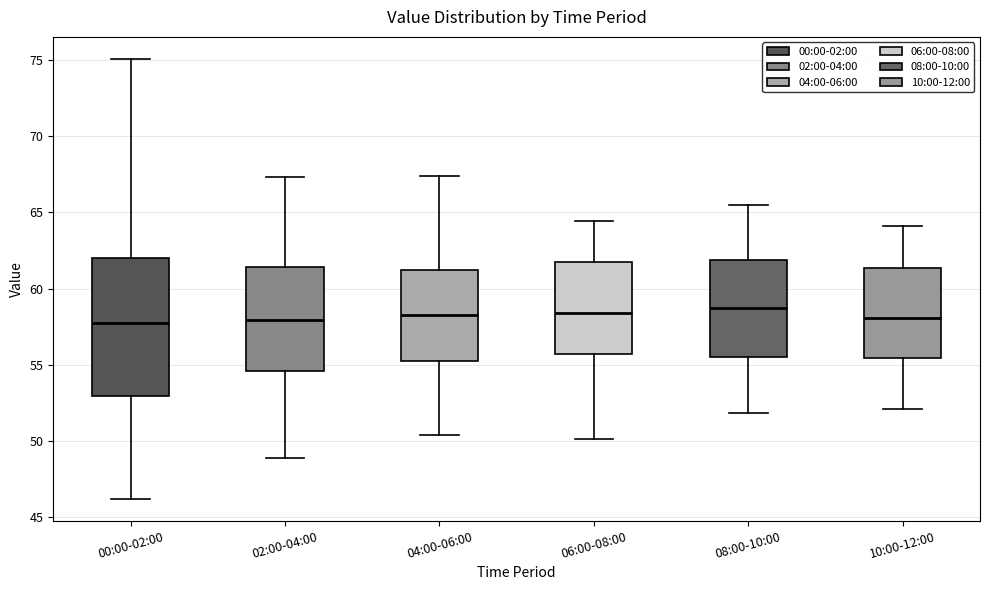

Reading left to right, transcribe this box plot: for each box, give where its median line is, the range the box spans, and where its two whiskers end, as read against the y-axis. The values are not printed on the chart, so give them approximately, as read against the axis.

00:00-02:00: median 57.5, box 53.0 to 62.0, whiskers 46.0 to 75.0
02:00-04:00: median 58.0, box 54.5 to 61.5, whiskers 49.0 to 67.5
04:00-06:00: median 58.5, box 55.5 to 61.0, whiskers 50.5 to 67.5
06:00-08:00: median 58.5, box 55.5 to 62.0, whiskers 50.0 to 64.5
08:00-10:00: median 59.0, box 55.5 to 62.0, whiskers 52.0 to 65.5
10:00-12:00: median 58.0, box 55.5 to 61.5, whiskers 52.0 to 64.0